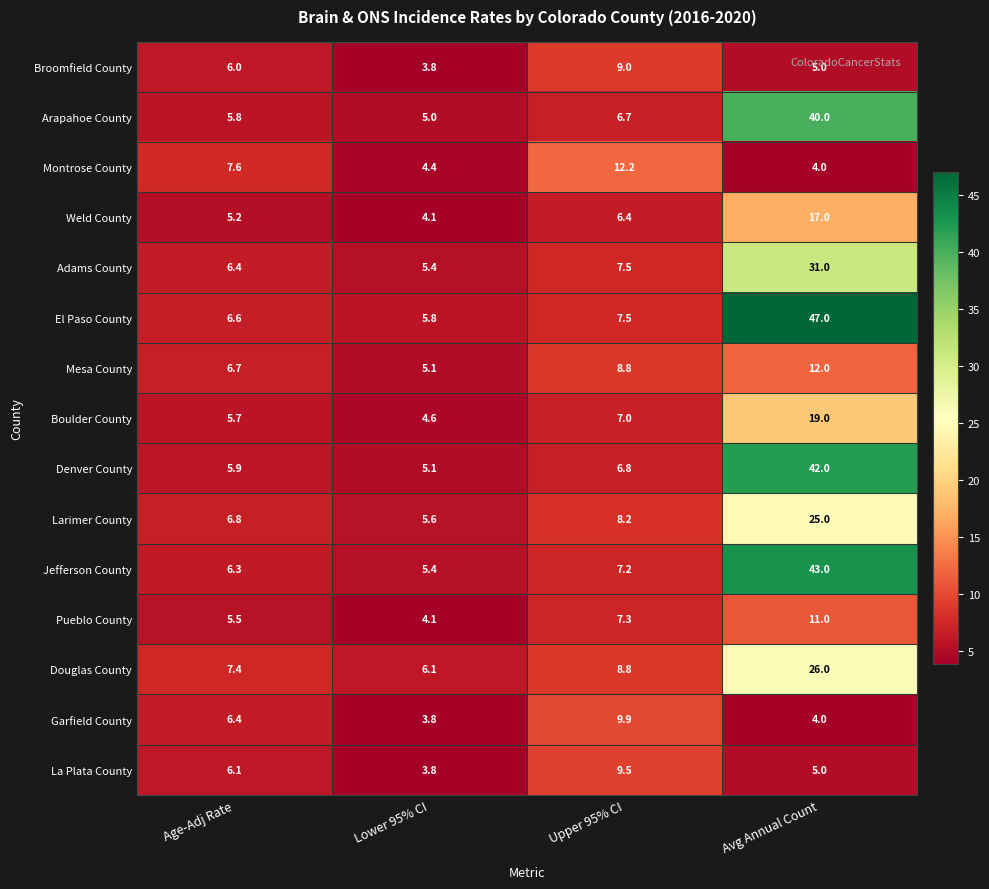

The value of La Plata County at Lower 95% CI is 3.8. True or false?

True